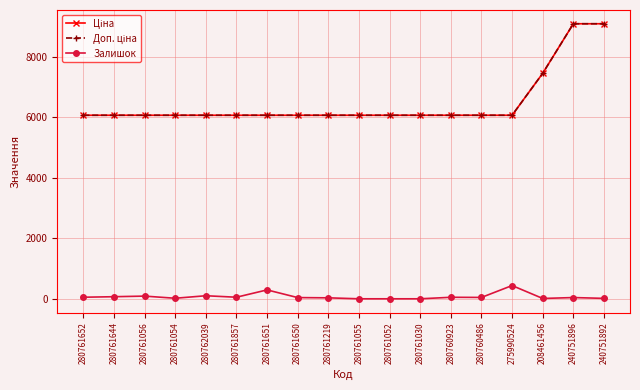

Which category has the highest value across all series?

240751896